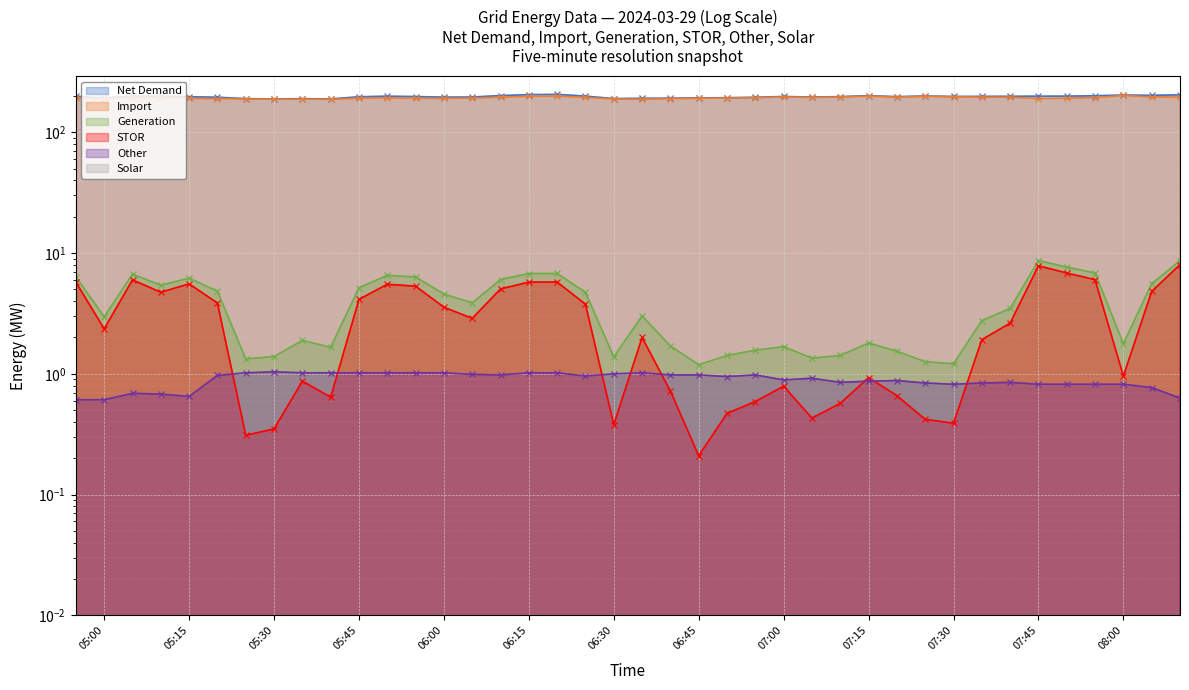

What is the average value of the Import series?

193.2